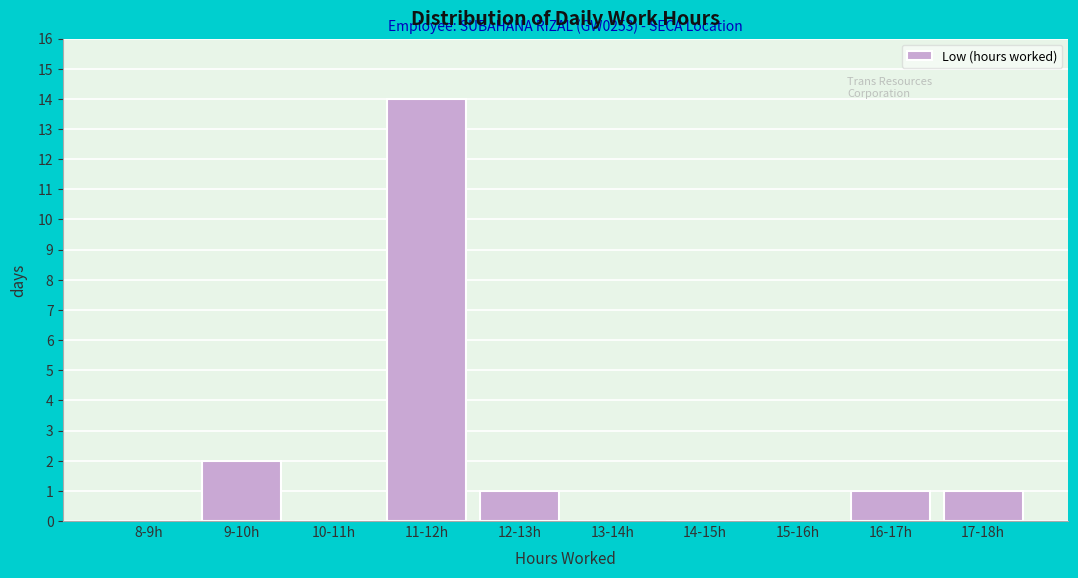

Reading left to right, transcribe all the data shown in this chart.

8-9h=0	9-10h=2	10-11h=0	11-12h=14	12-13h=1	13-14h=0	14-15h=0	15-16h=0	16-17h=1	17-18h=1